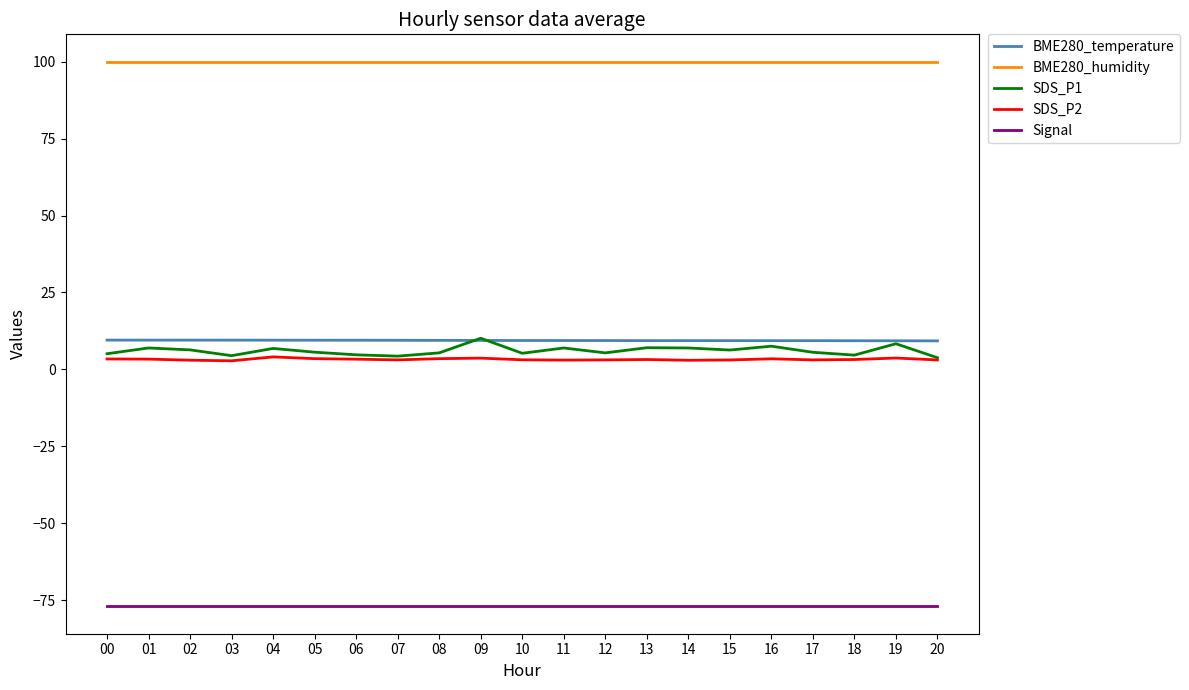

What is the total value across all series at 16?

43.3